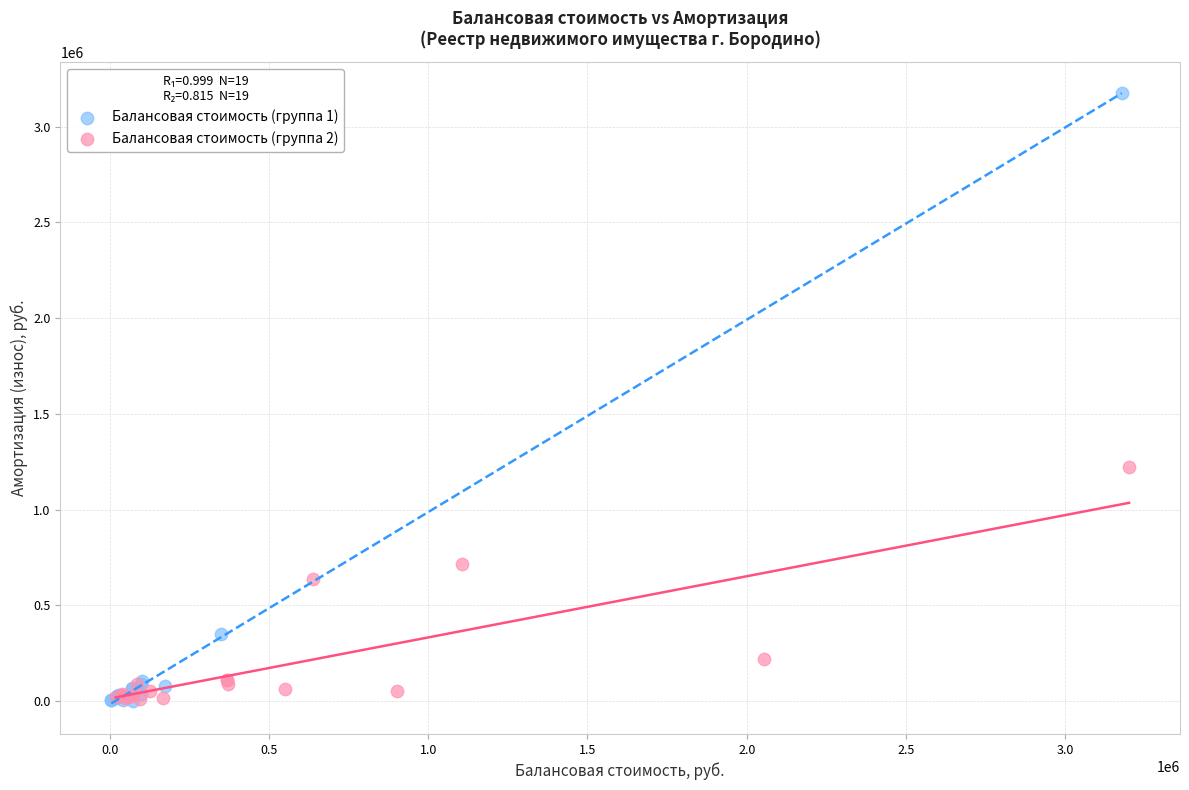

Which series reaches the maximum Y coordinate?

Балансовая стоимость (группа 1)